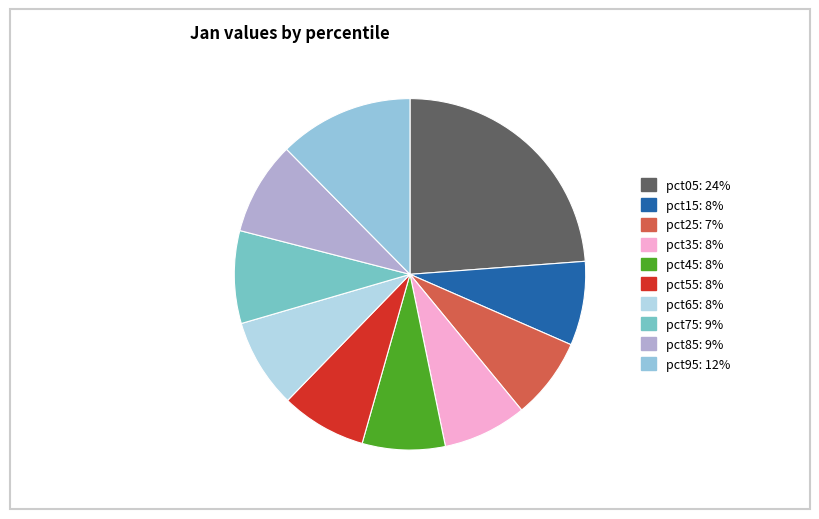

True or false: pct15 accounts for 19% of the total.

False